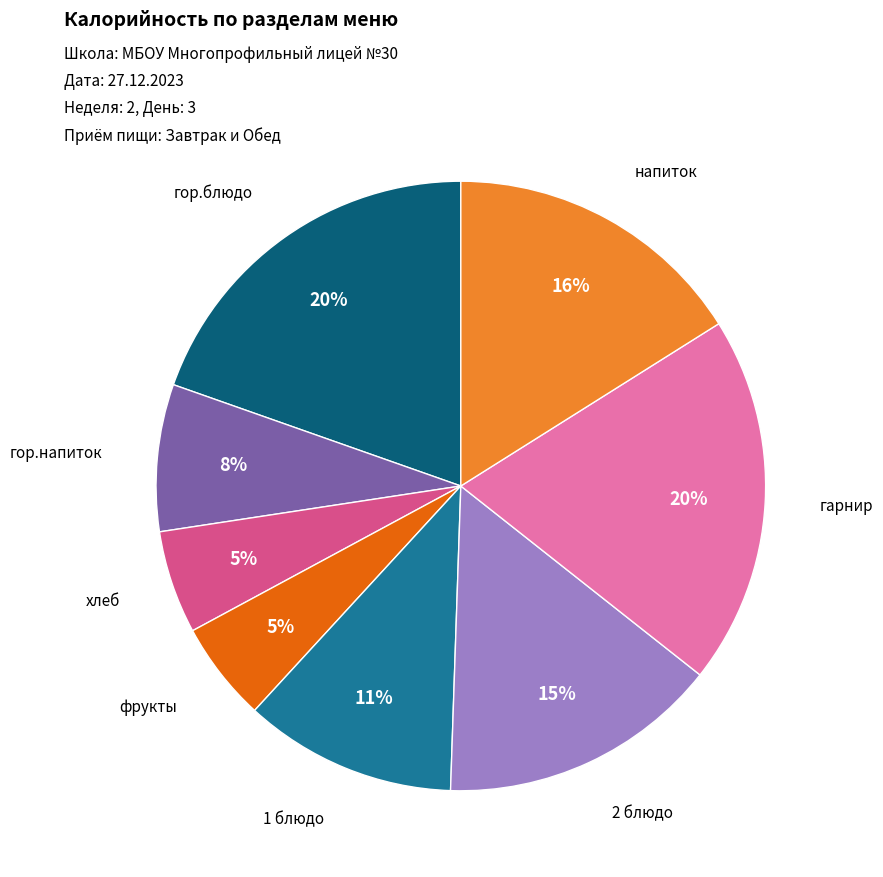

The 1 блюдо slice represents 11% of the pie. True or false?

True